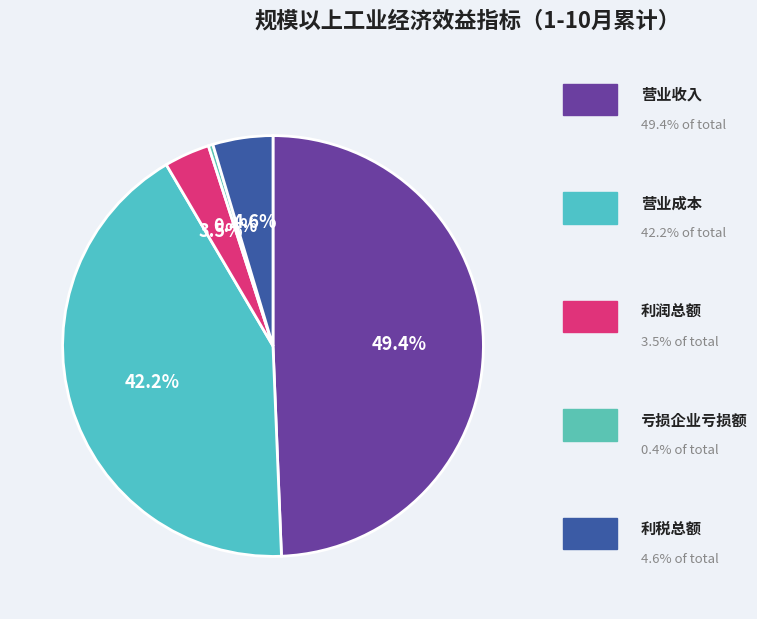

Is there a majority slice in this chart?

No